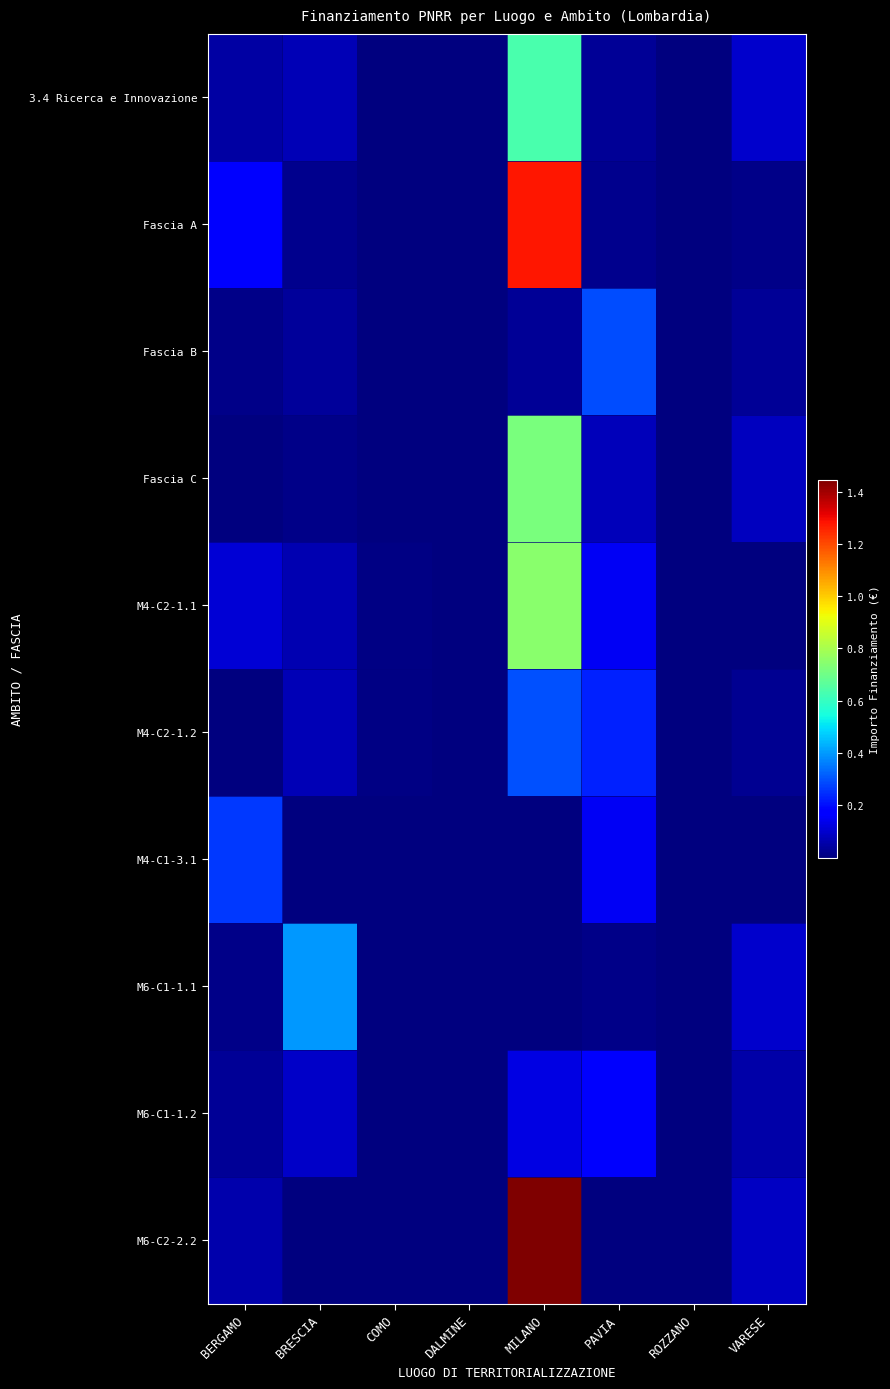

At which category is the sum across all series the highest?

MILANO